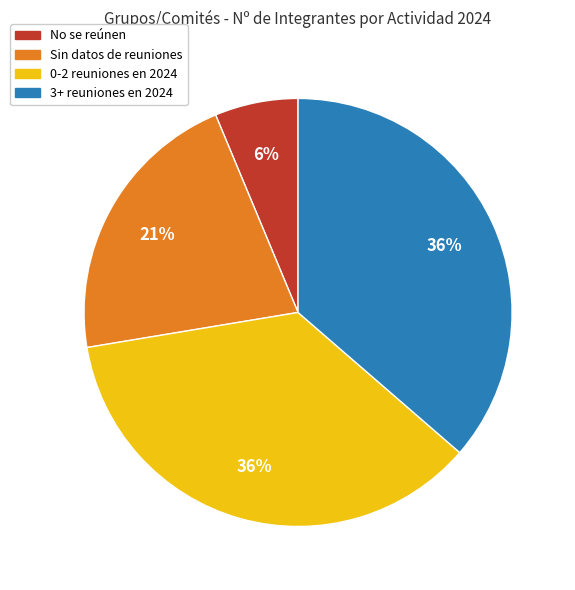

What percentage is the 3+ reuniones en 2024 slice, to the nearest percent?

36%